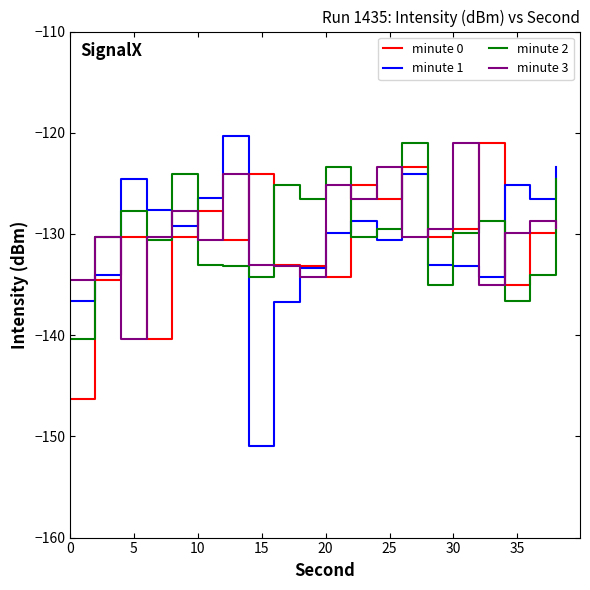

Which series has the widest spread of values?

minute 1